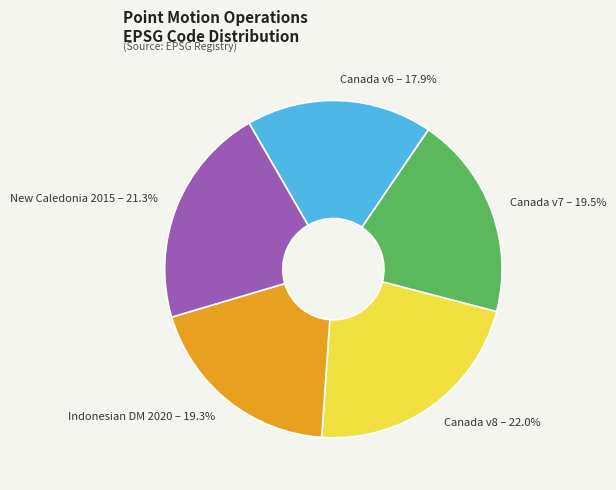

To the nearest percent, what is the average slice percentage?

20%